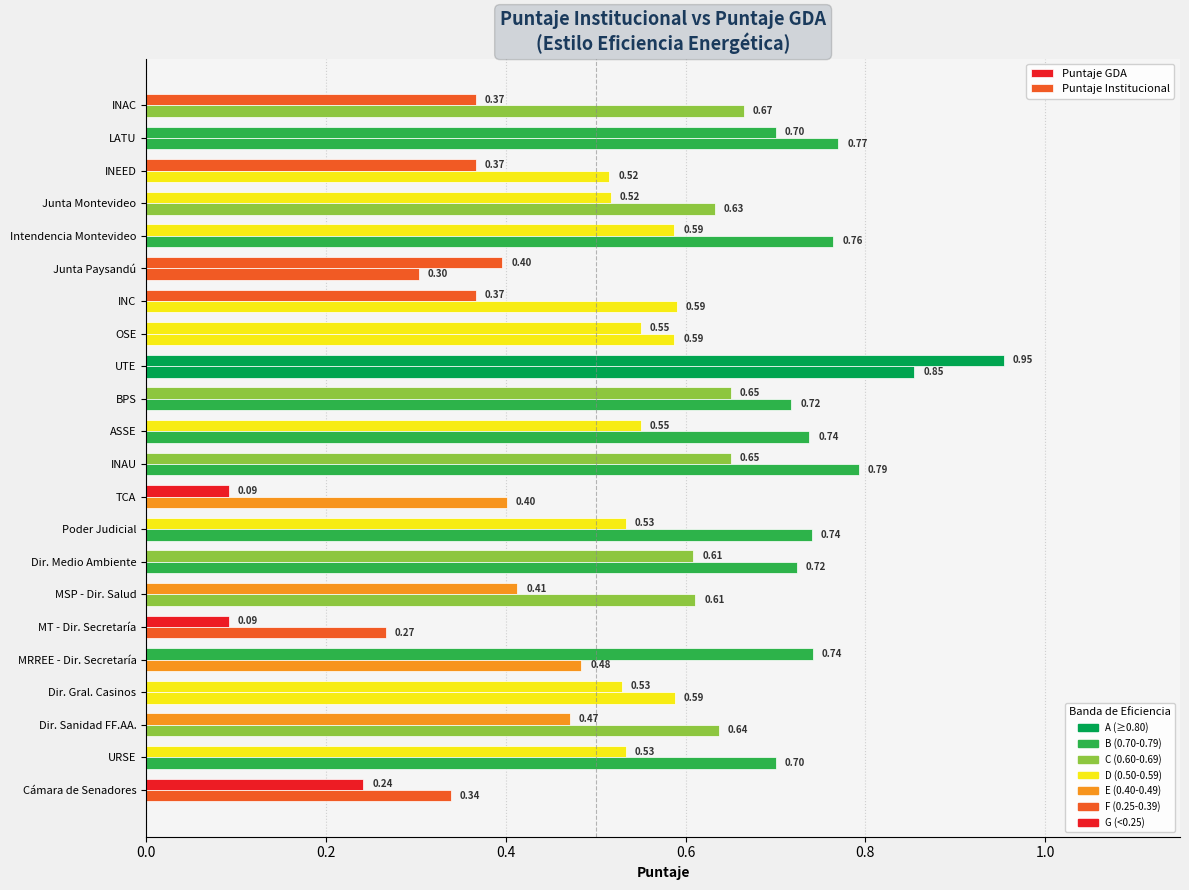

Which series has the largest total across all categories?

Puntaje Institucional